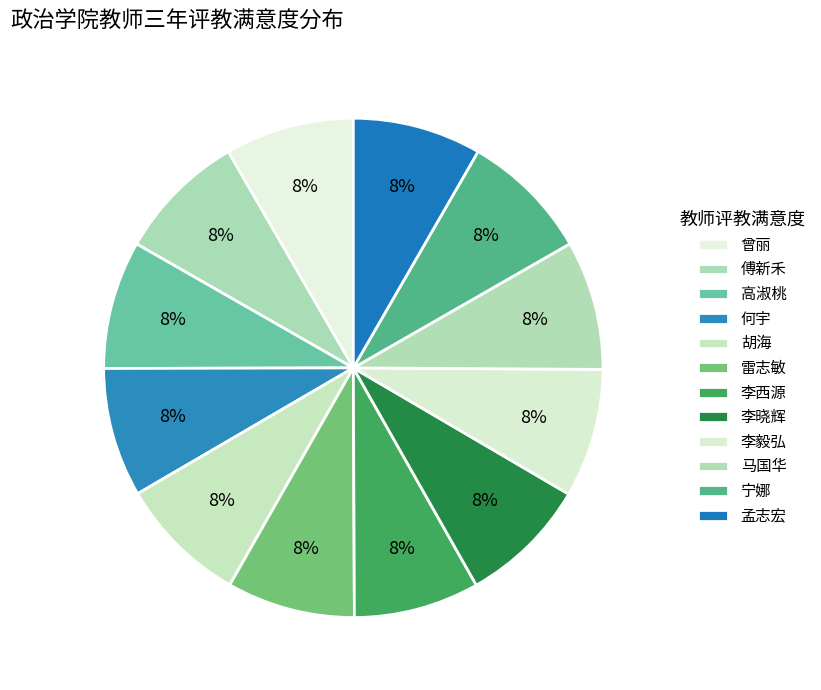

To the nearest percent, what is the combined percentage of 高淑桃 and 雷志敏?

17%